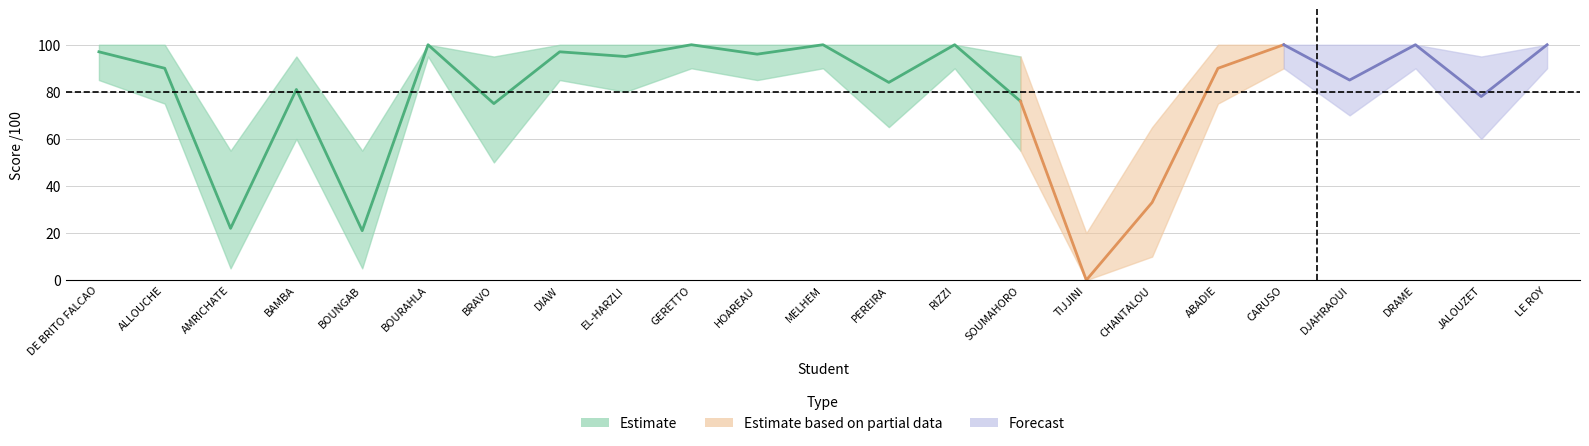

In lower, how many points are higher than both neighbors (excluding endpoints)?

8